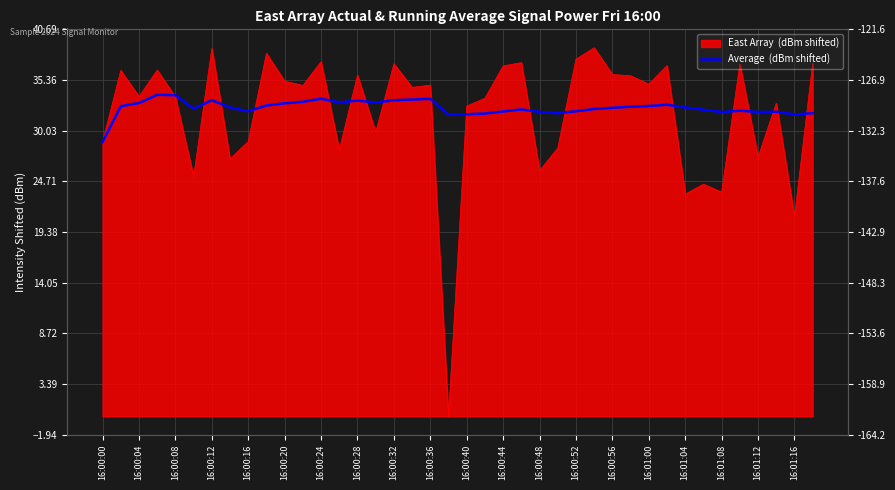

What is the approximate value at 16:00:52?

32.1